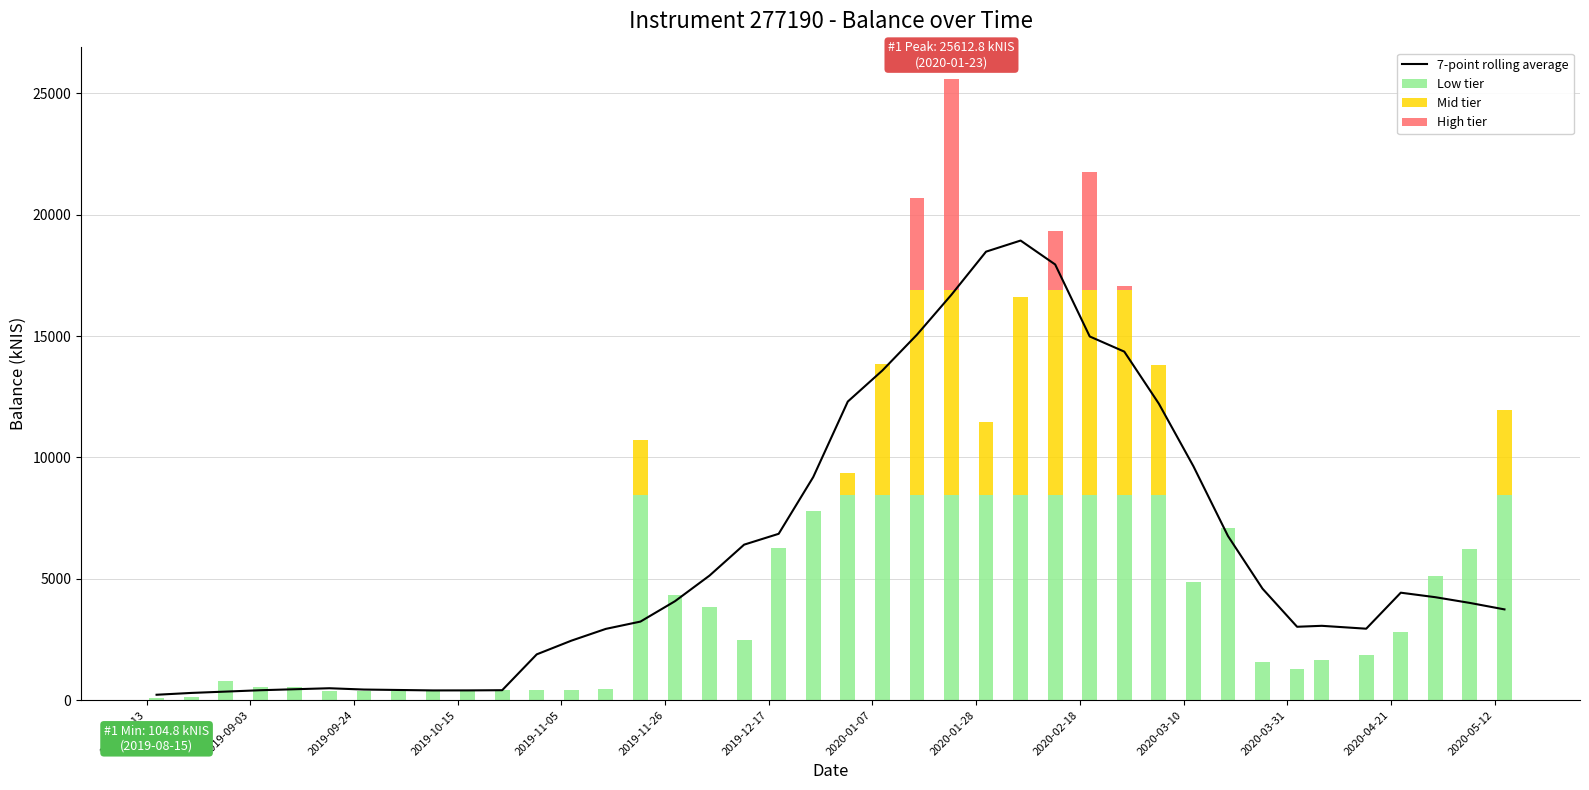

What is the highest value of the Low tier series?

8452.2